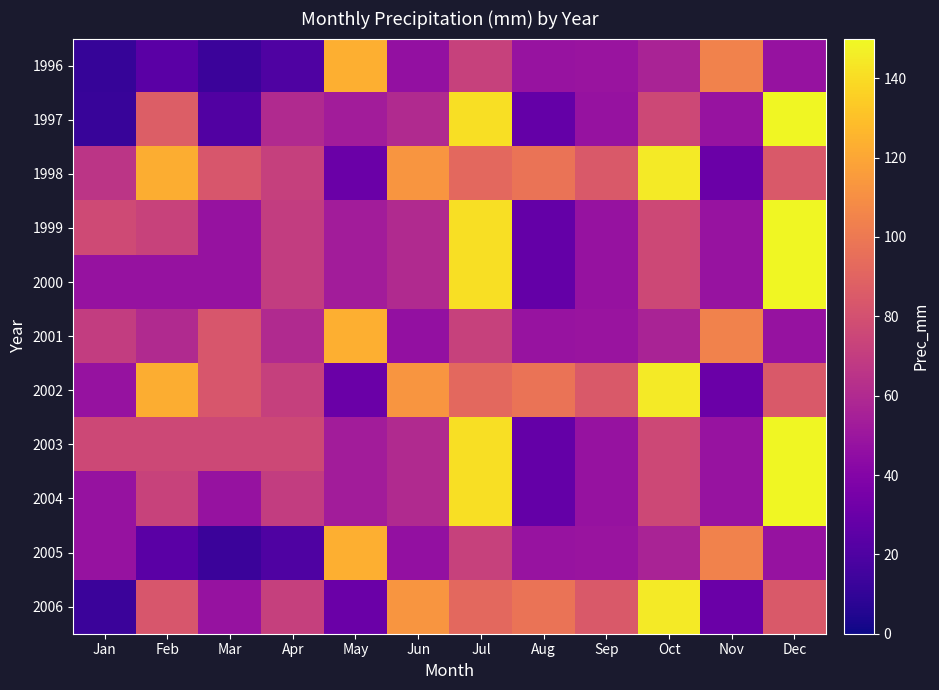

How many data points does each series have?

12